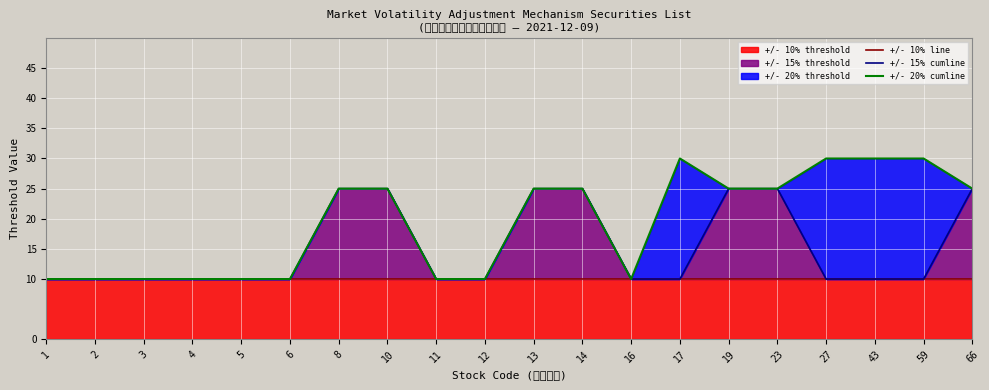

List the series in order of their overall mean, highest first.

+/- 20% cumline, +/- 15% cumline, +/- 10% line